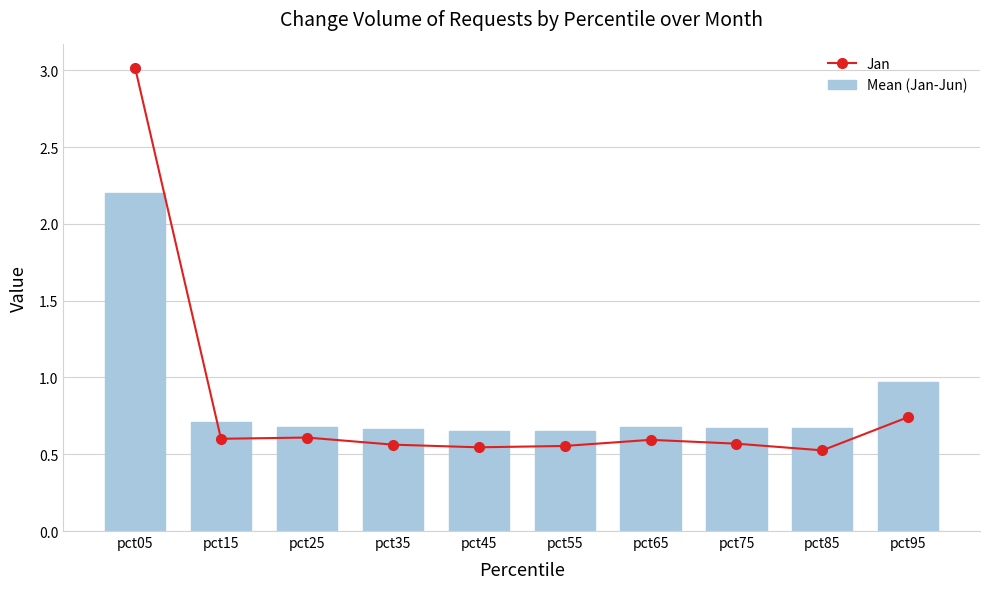

What is the highest value of the Mean (Jan-Jun) series?

2.2